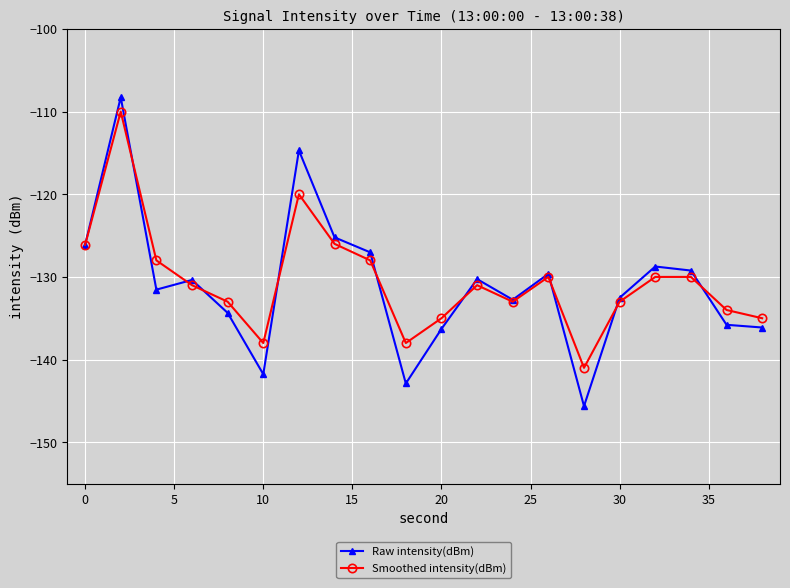

Which series has the widest spread of values?

Raw intensity(dBm)